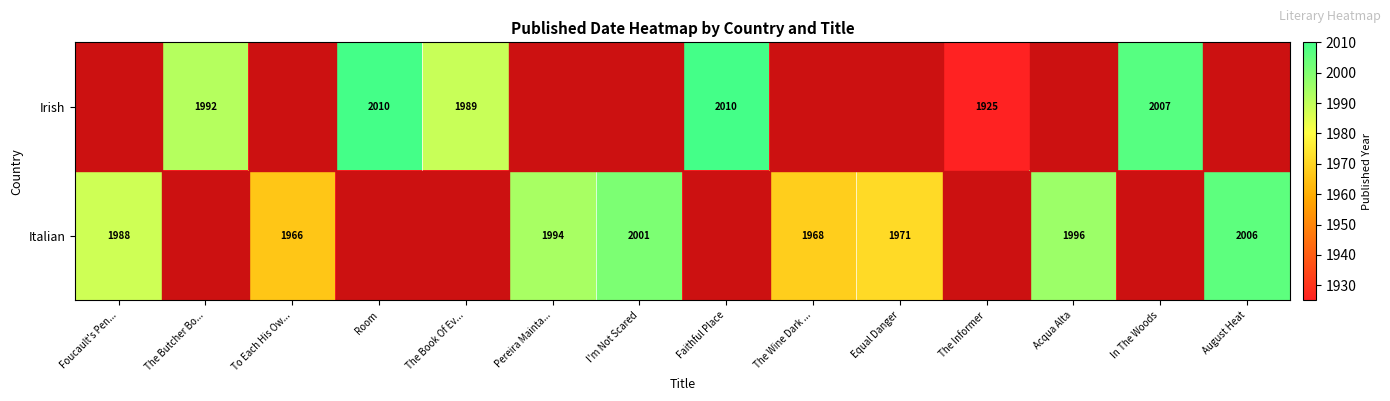

Is it true that Irish equals 2010 at Faithful Place?

True